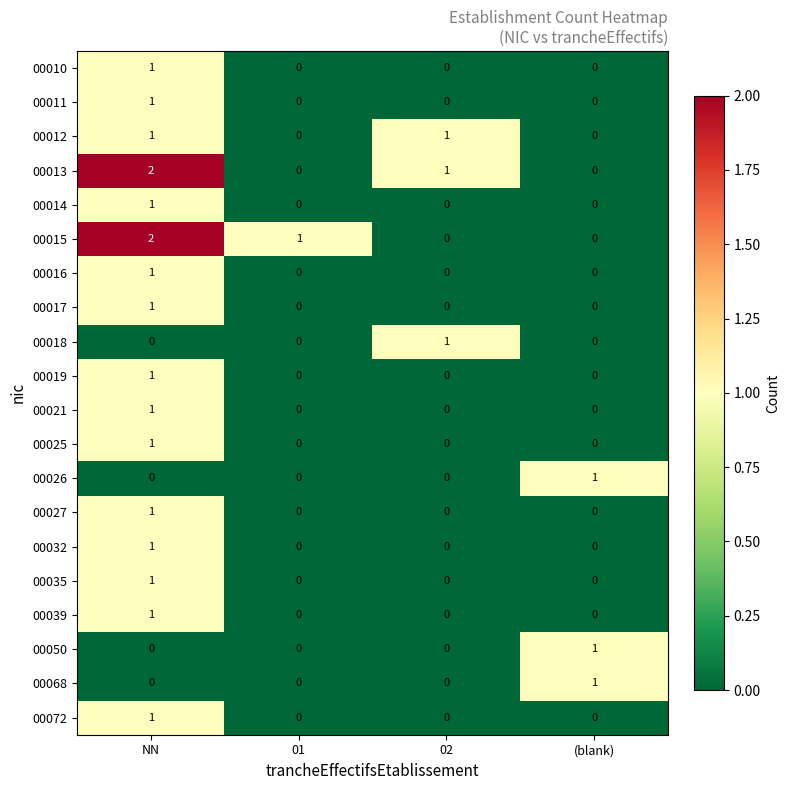

Which series changed the most between NN and 01?

00013